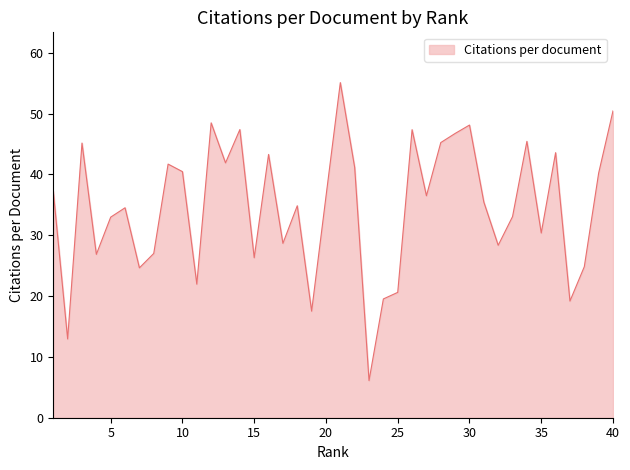

What is the smallest value displayed?

6.1